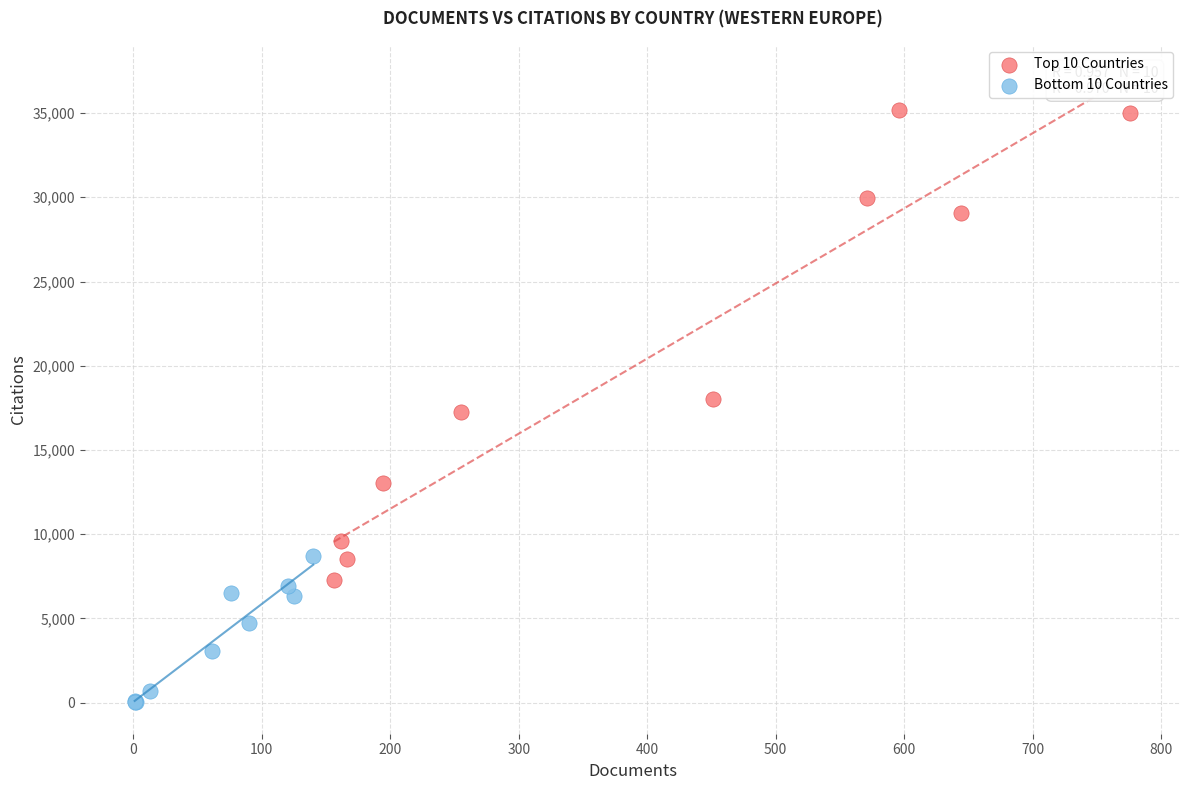

Which series has the largest Y range (max minus min)?

Top 10 Countries